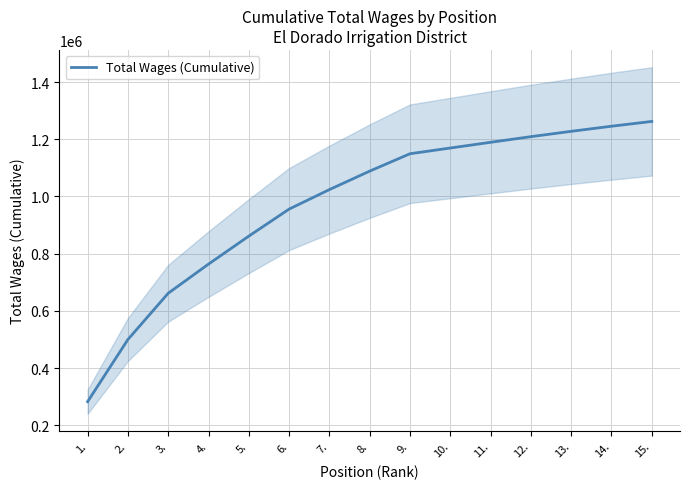

What is the change in value from 5. to 10.?

+307954